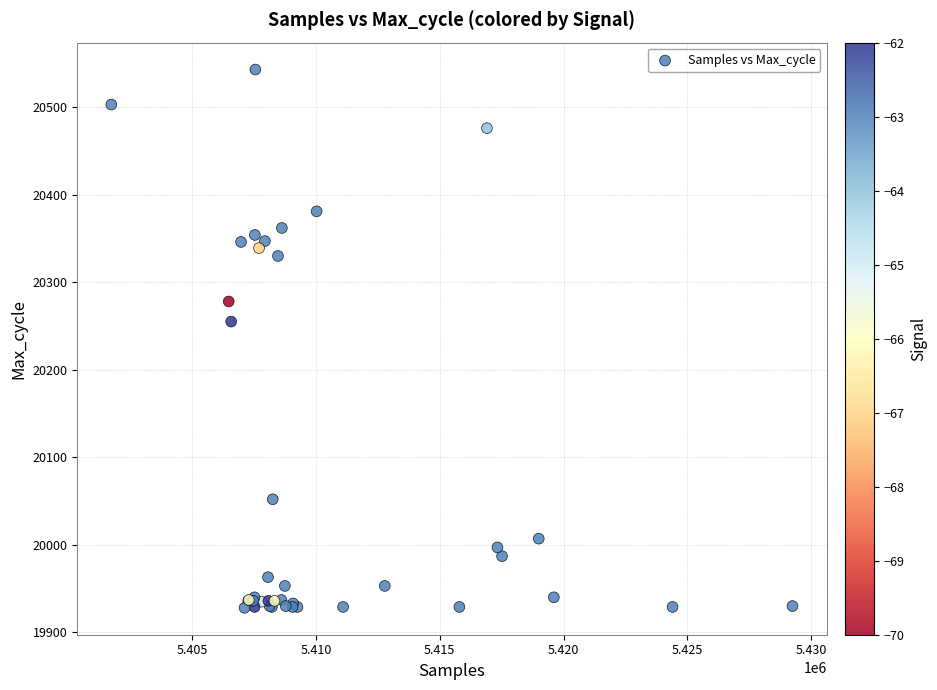

What Y value in the scatter plot is closest to 20235?

20255